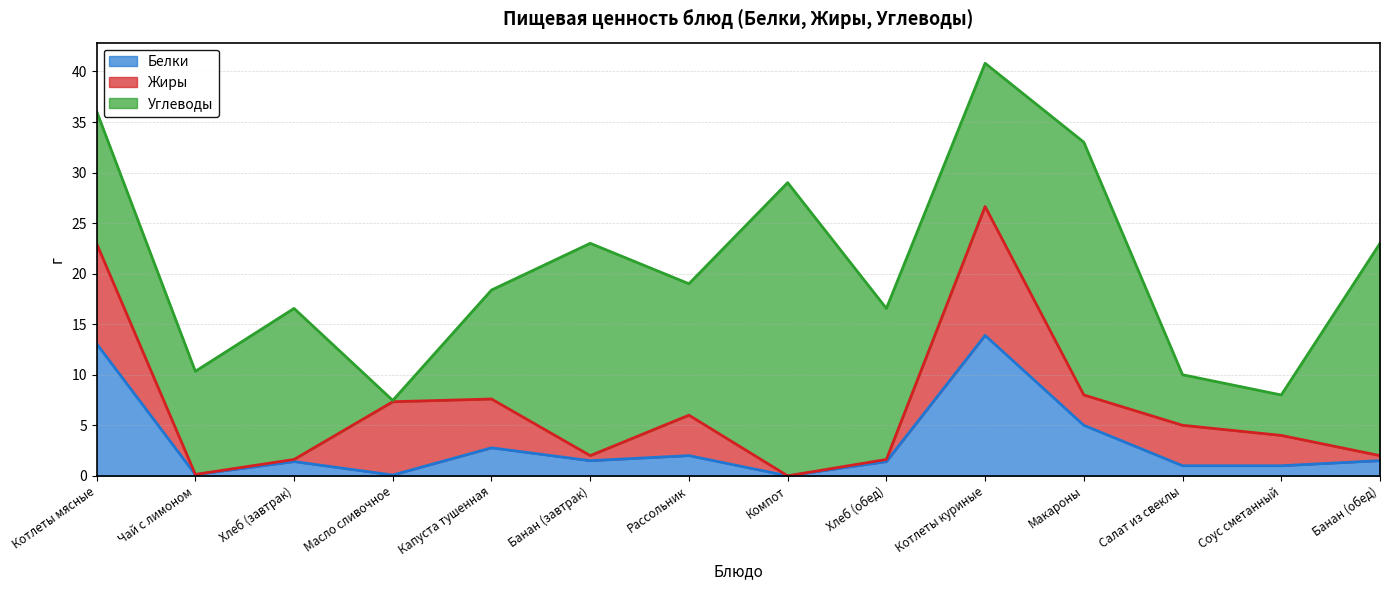

True or false: Углеводы and Белки intersect in this chart.

False